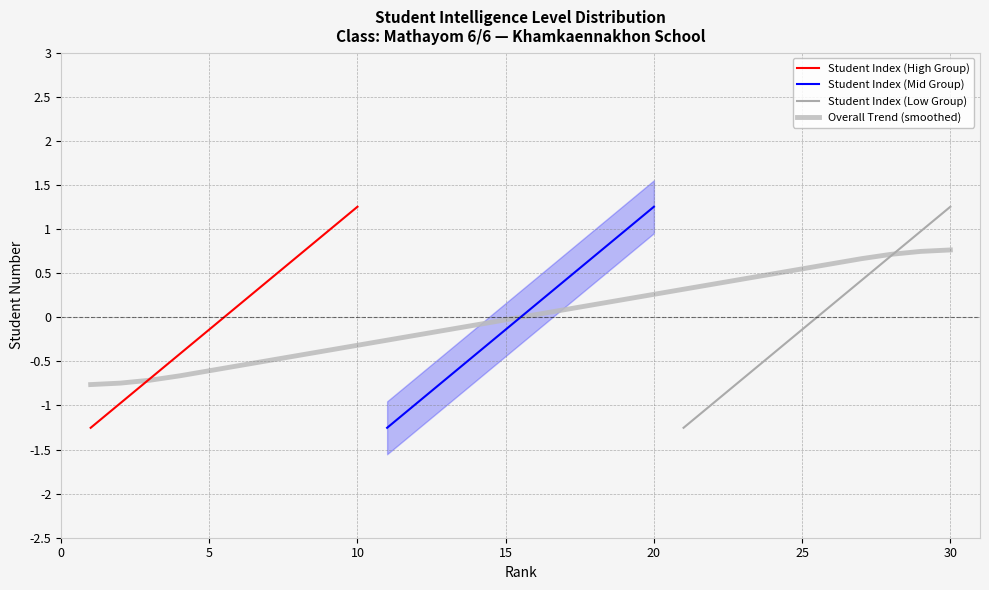

Reading left to right, list all the values displayed in this chart.

Student Index (High Group): -1.3	-1.0	-0.7	-0.4	-0.1	0.1	0.4	0.7	1.0	1.3
Student Index (Mid Group): -1.3	-1.0	-0.7	-0.4	-0.1	0.1	0.4	0.7	1.0	1.3
Student Index (Low Group): -1.3	-1.0	-0.7	-0.4	-0.1	0.1	0.4	0.7	1.0	1.3